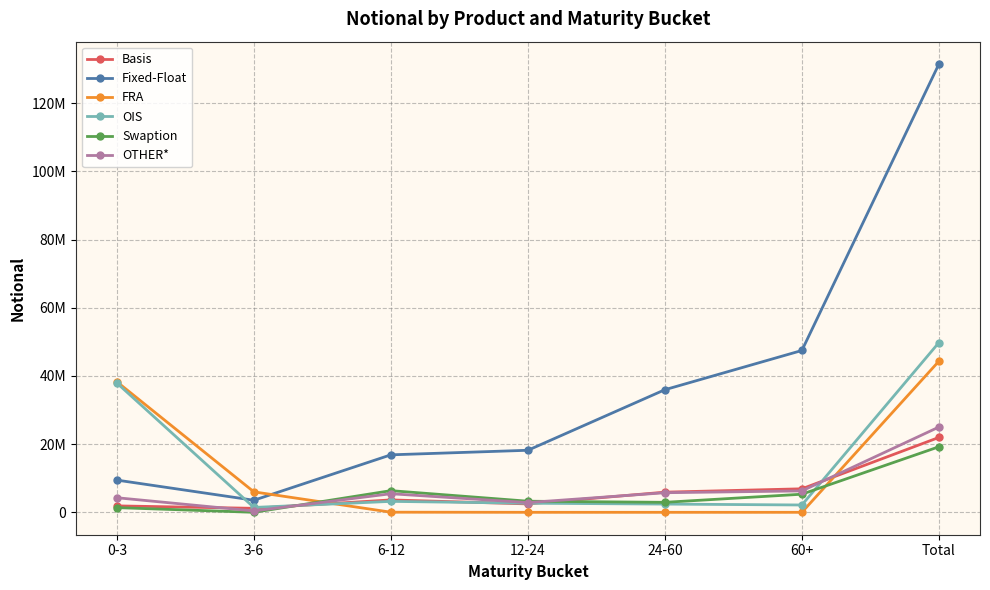

What is the label of the 7th point from the right?

0-3